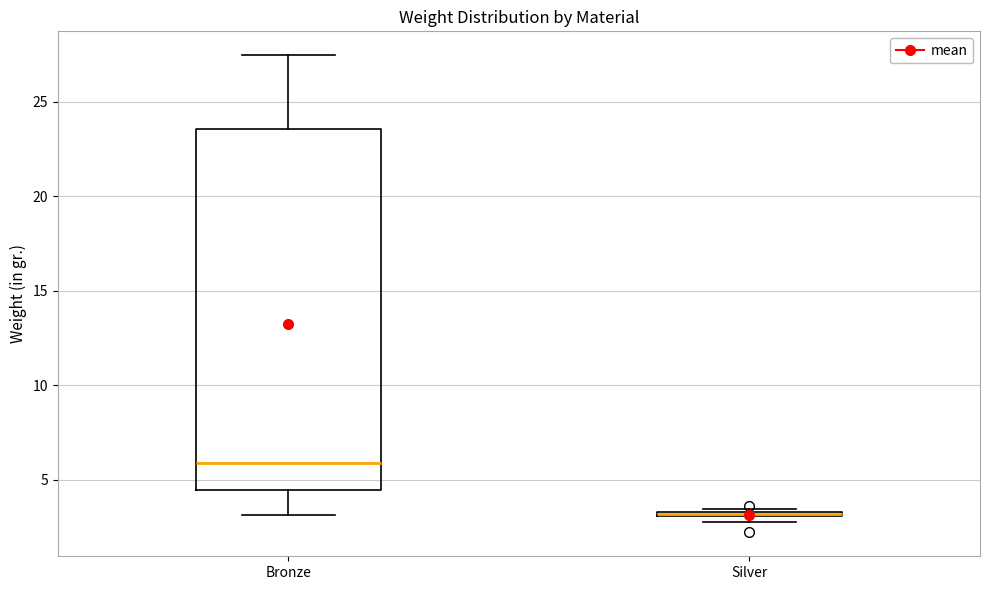

Comparing the boxes themselves (not the whiskers), which one is the tallest?

Bronze